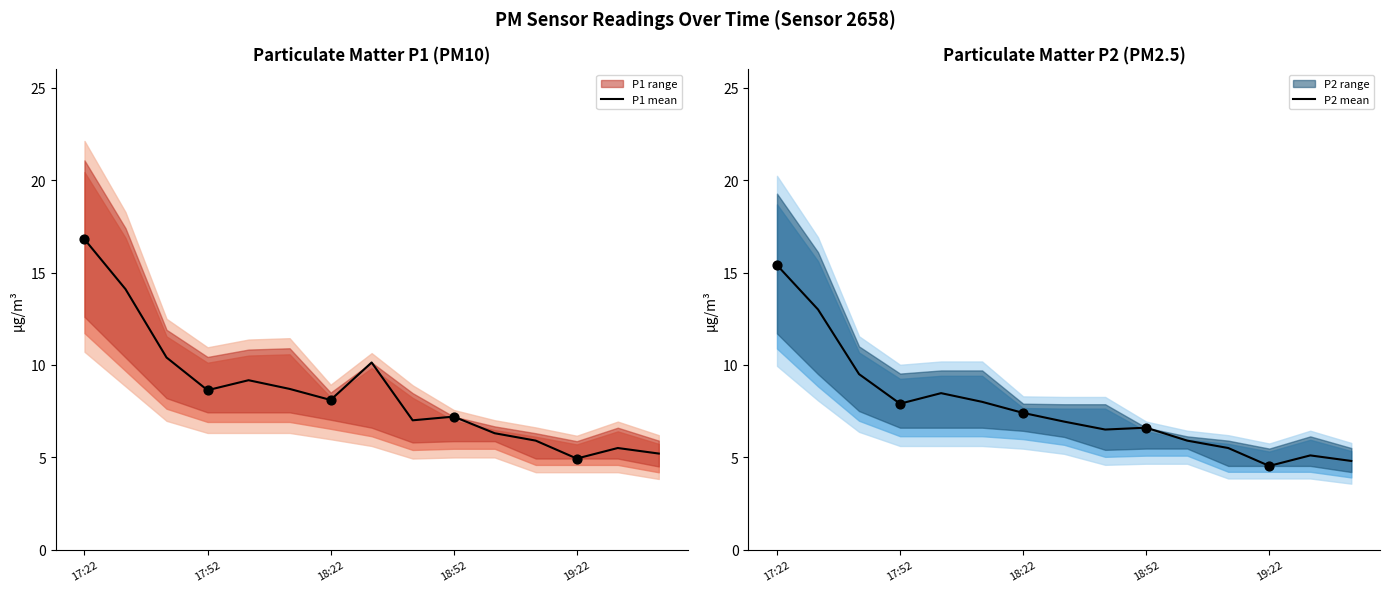

Which series reaches the maximum Y coordinate?

P1 mean